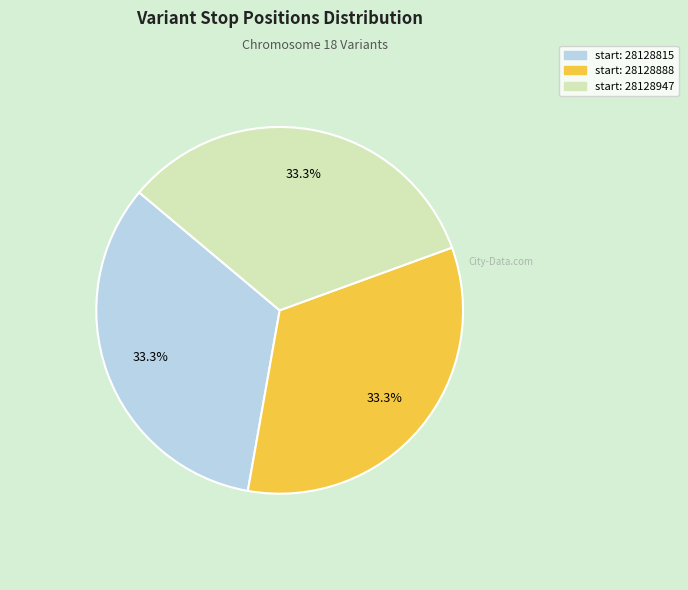

Does any single category account for the majority?

No